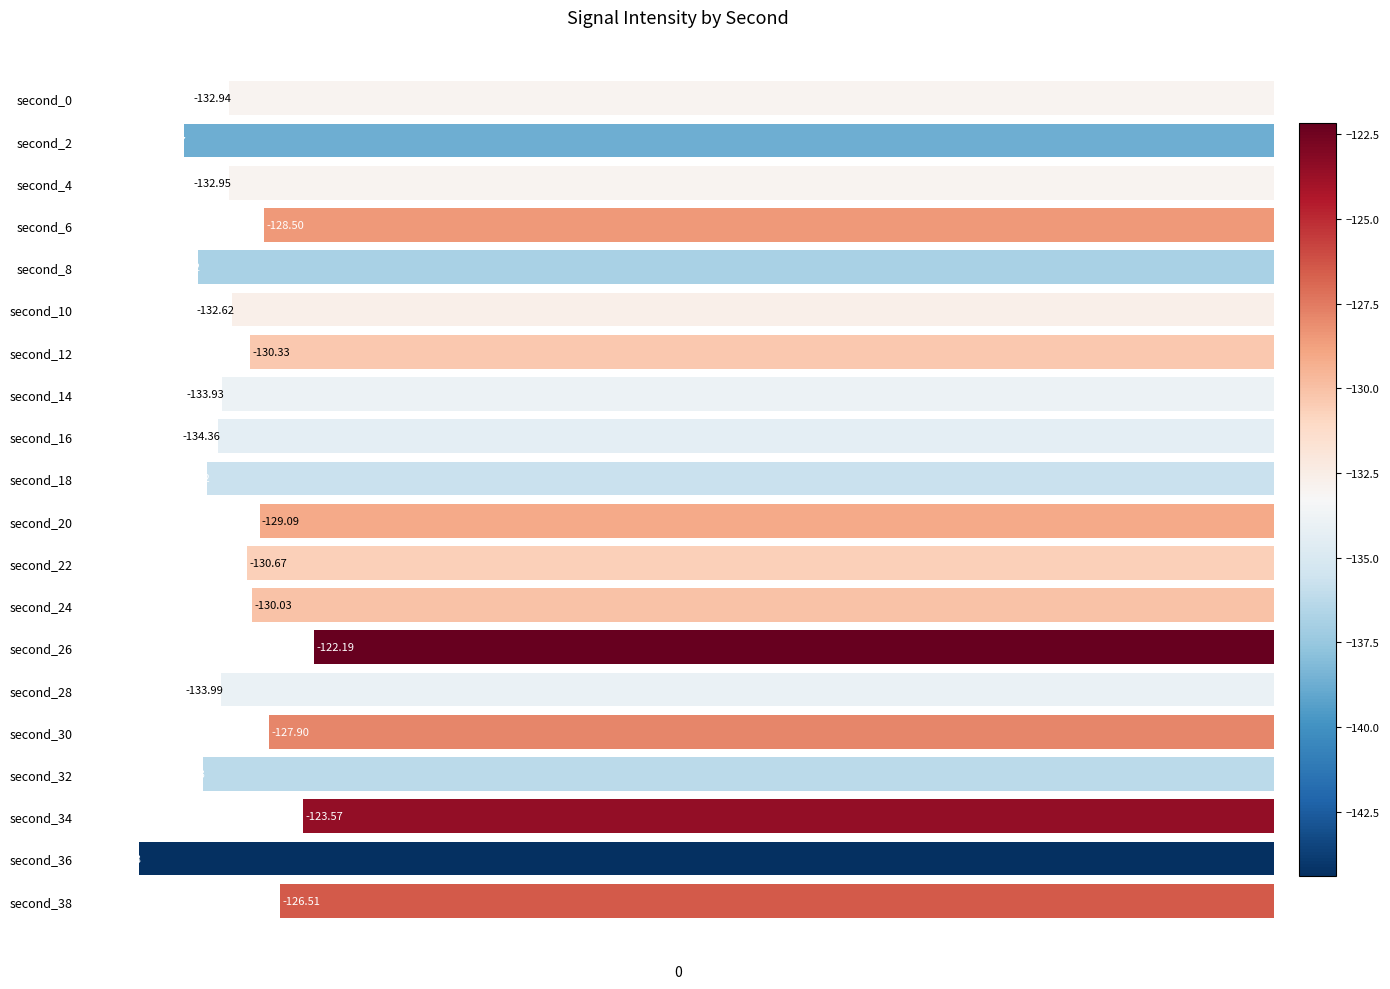

Rank the categories by value from highest to lowest.

second_26, second_34, second_38, second_30, second_6, second_20, second_24, second_12, second_22, second_10, second_0, second_4, second_14, second_28, second_16, second_18, second_32, second_8, second_2, second_36